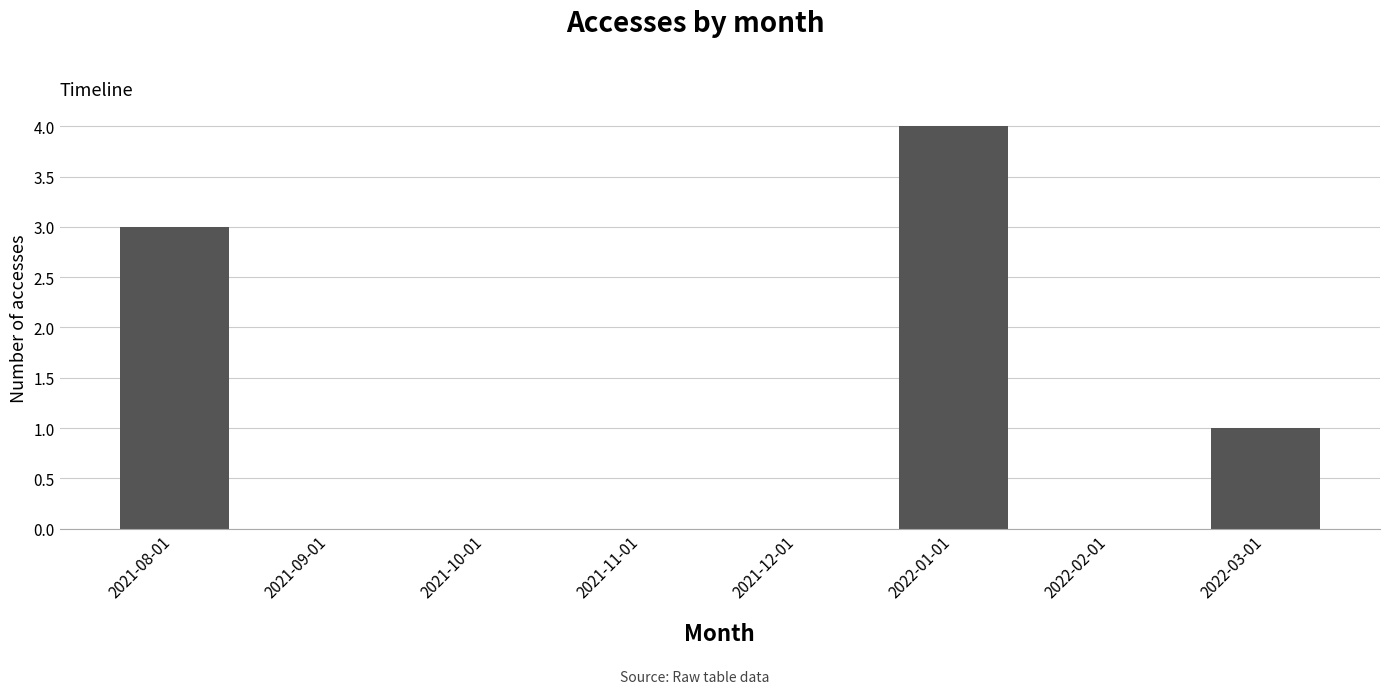

Between 2021-10-01 and 2022-01-01, which is larger?

2022-01-01